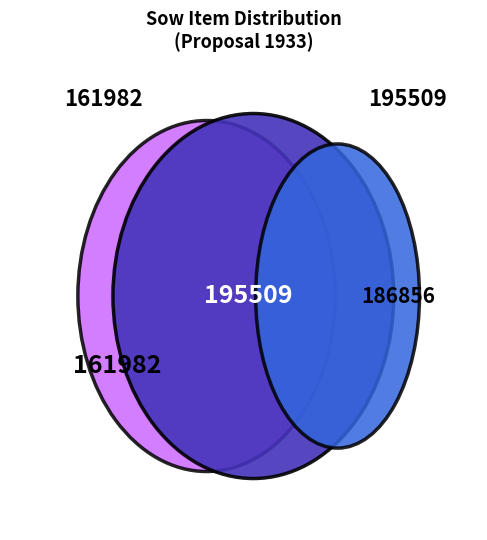

Which slice is the smallest?

161982